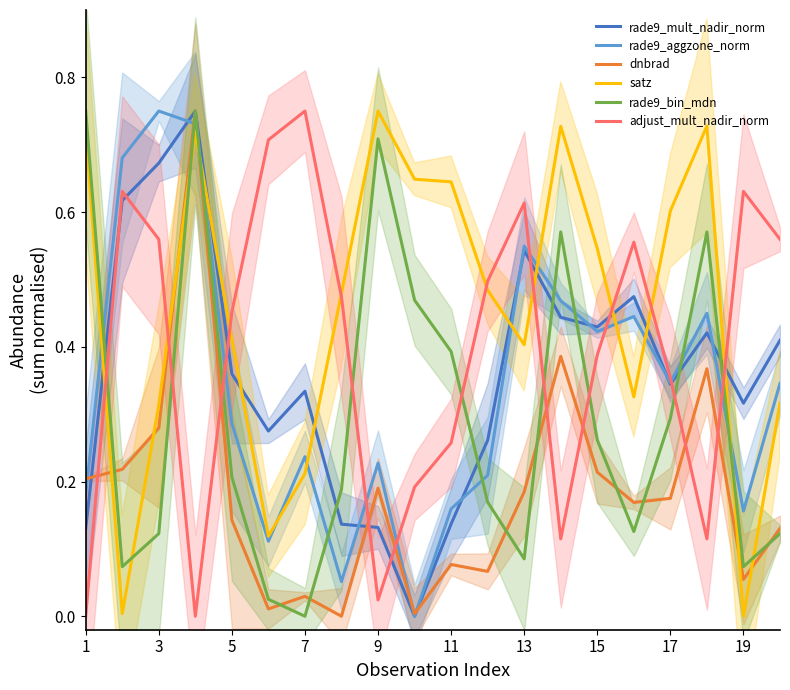

True or false: dnbrad and rade9_bin_mdn cross at least once.

True